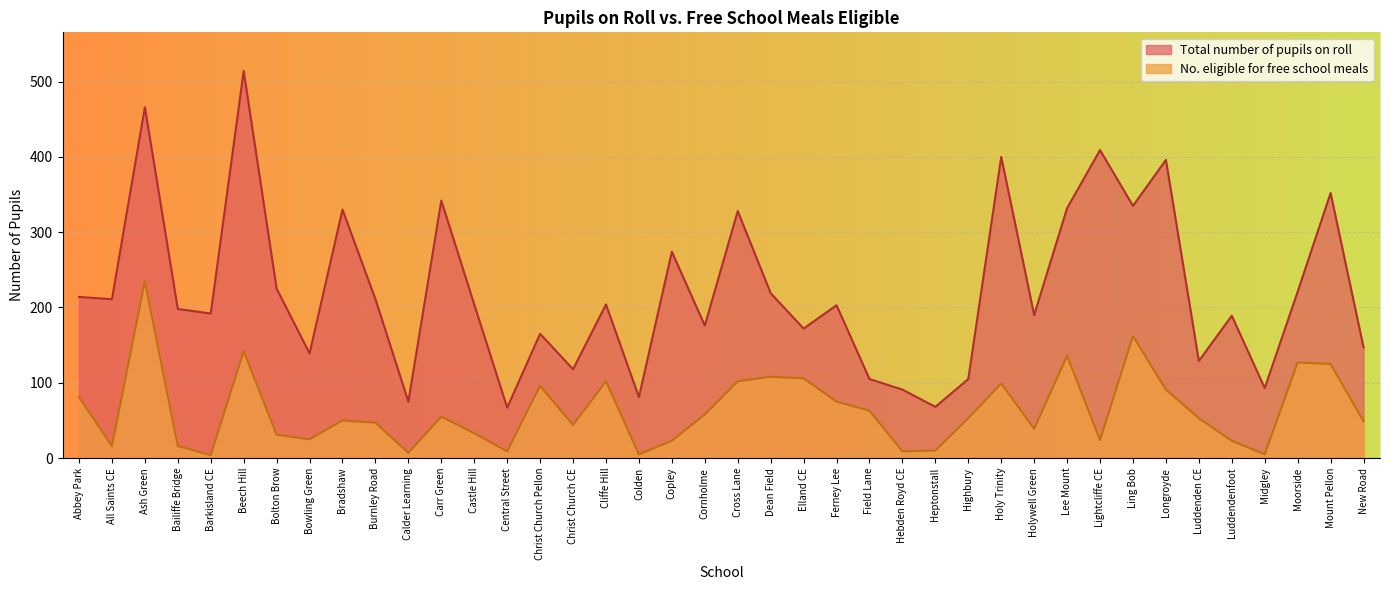

At which category does the chart reach its minimum across all series?

Barkisland CE